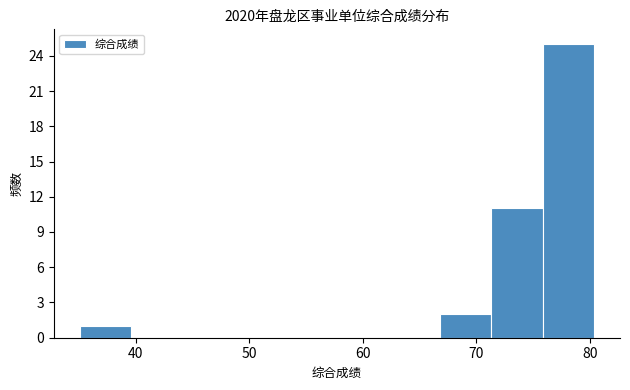

Reading left to right, transcribe this chart: for each bar, give the range it covers on the x-axis and its height. Neither the bar edges nor the heights are printed on the chart, so give them approximately, as read against the axes.

35 to 40: 1
40 to 44: 0
44 to 49: 0
49 to 53: 0
53 to 58: 0
58 to 62: 0
62 to 67: 0
67 to 71: 2
71 to 76: 11
76 to 80: 25